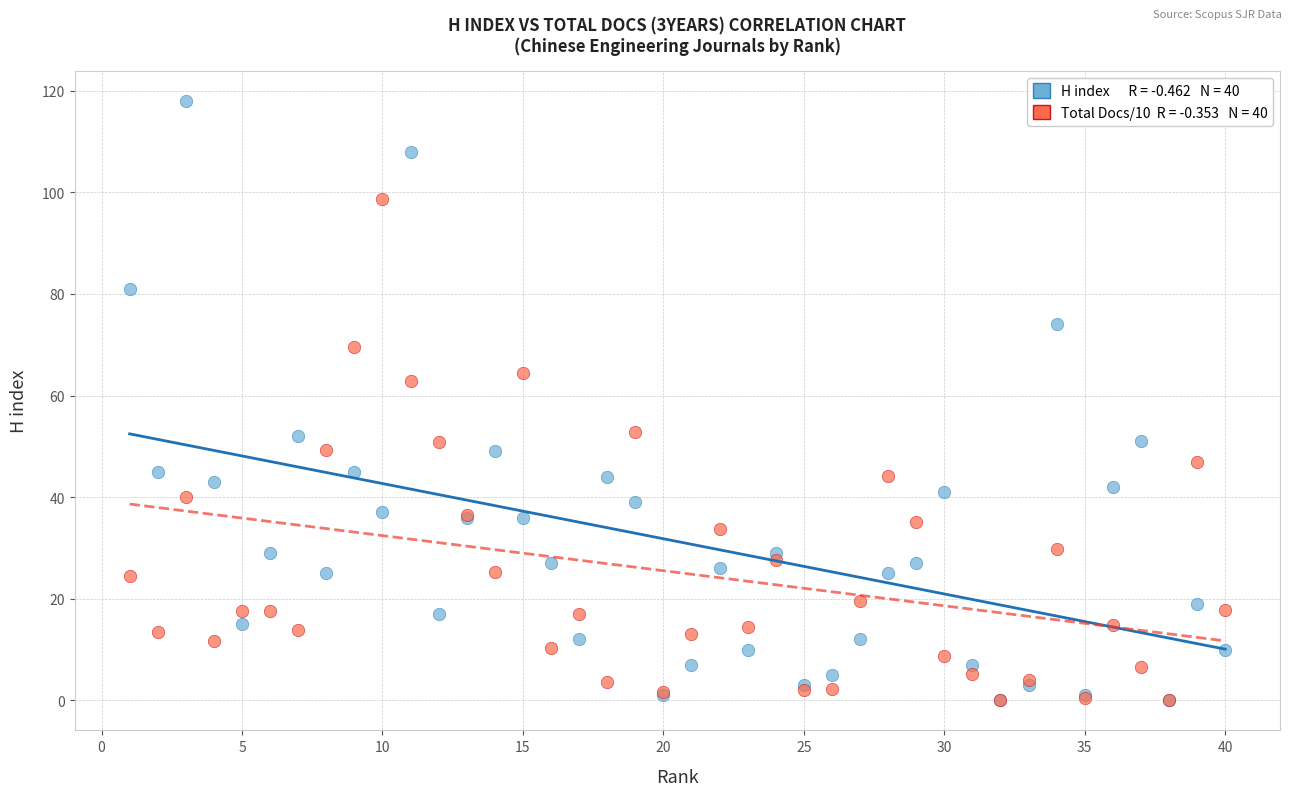

Across all series, what Y value is closest to 59?

62.9